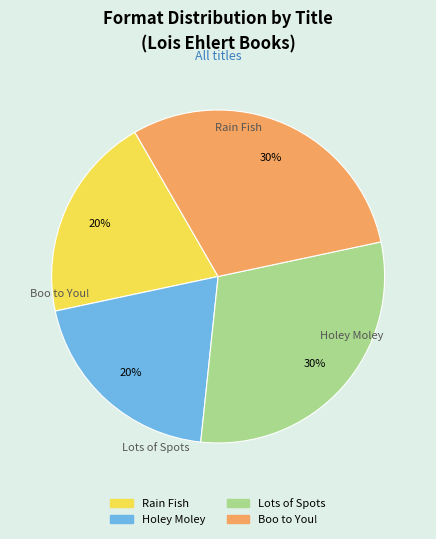

To the nearest percent, what is the average slice percentage?

25%